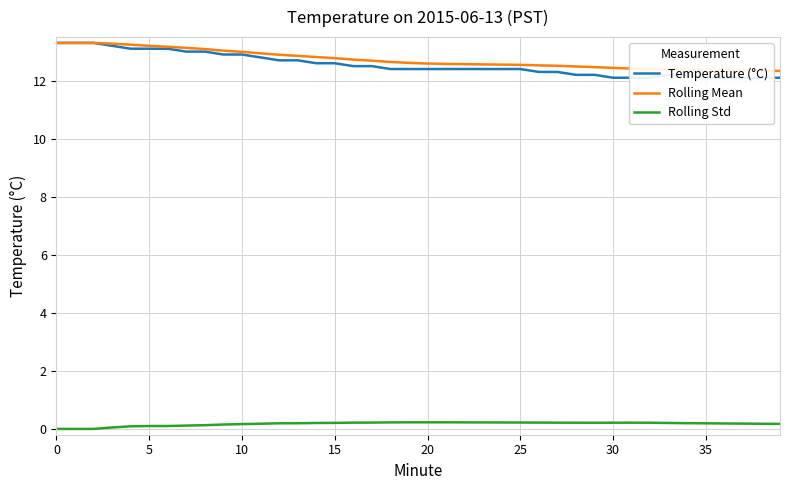

Reading left to right, transcribe all the data shown in this chart.

Temperature (°C): 13.3	13.3	13.3	13.2	13.1	13.1	13.1	13.0	13.0	12.9	12.9	12.8	12.7	12.7	12.6	12.6	12.5	12.5	12.4	12.4	12.4	12.4	12.4	12.4	12.4	12.4	12.3	12.3	12.2	12.2	12.1	12.1	12.1	12.2	12.2	12.1	12.1	12.1	12.1	12.1
Rolling Mean: 13.3	13.3	13.3	13.3	13.2	13.2	13.2	13.1	13.1	13.0	13.0	12.9	12.9	12.9	12.8	12.8	12.7	12.7	12.6	12.6	12.6	12.6	12.6	12.6	12.6	12.5	12.5	12.5	12.5	12.5	12.4	12.4	12.4	12.4	12.4	12.4	12.4	12.4	12.3	12.3
Rolling Std: 0.0	0.0	0.0	0.1	0.1	0.1	0.1	0.1	0.1	0.2	0.2	0.2	0.2	0.2	0.2	0.2	0.2	0.2	0.2	0.2	0.2	0.2	0.2	0.2	0.2	0.2	0.2	0.2	0.2	0.2	0.2	0.2	0.2	0.2	0.2	0.2	0.2	0.2	0.2	0.2